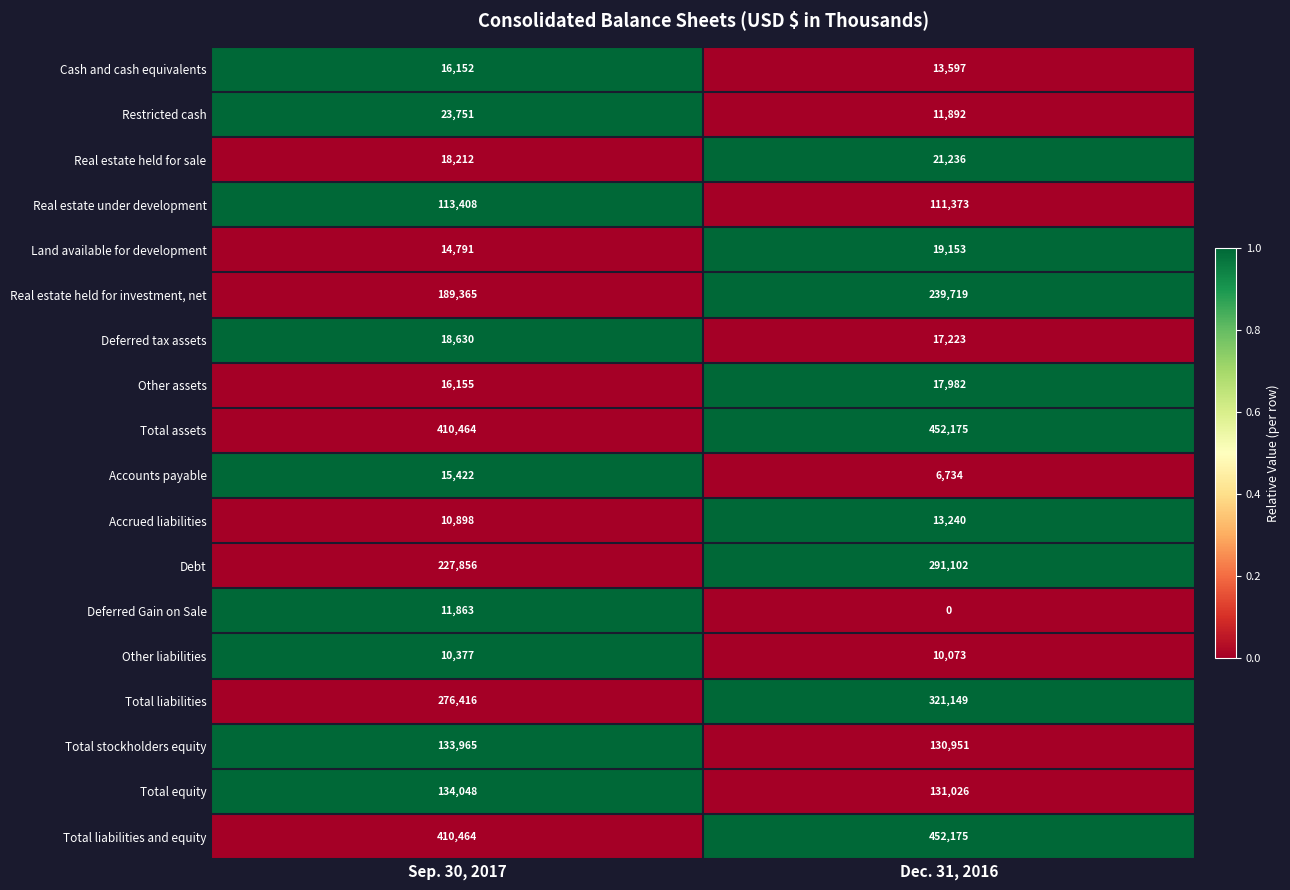

What is the greatest value displayed?

452175